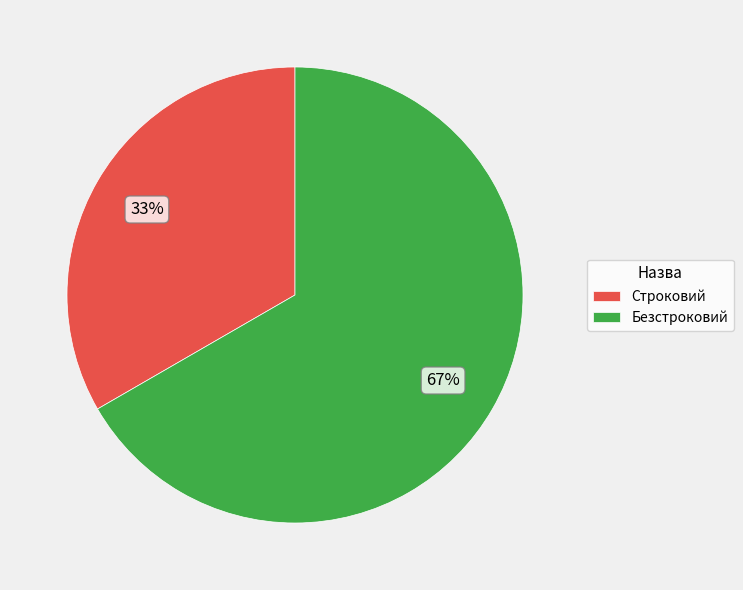

Is Безстроковий the majority of the pie?

Yes